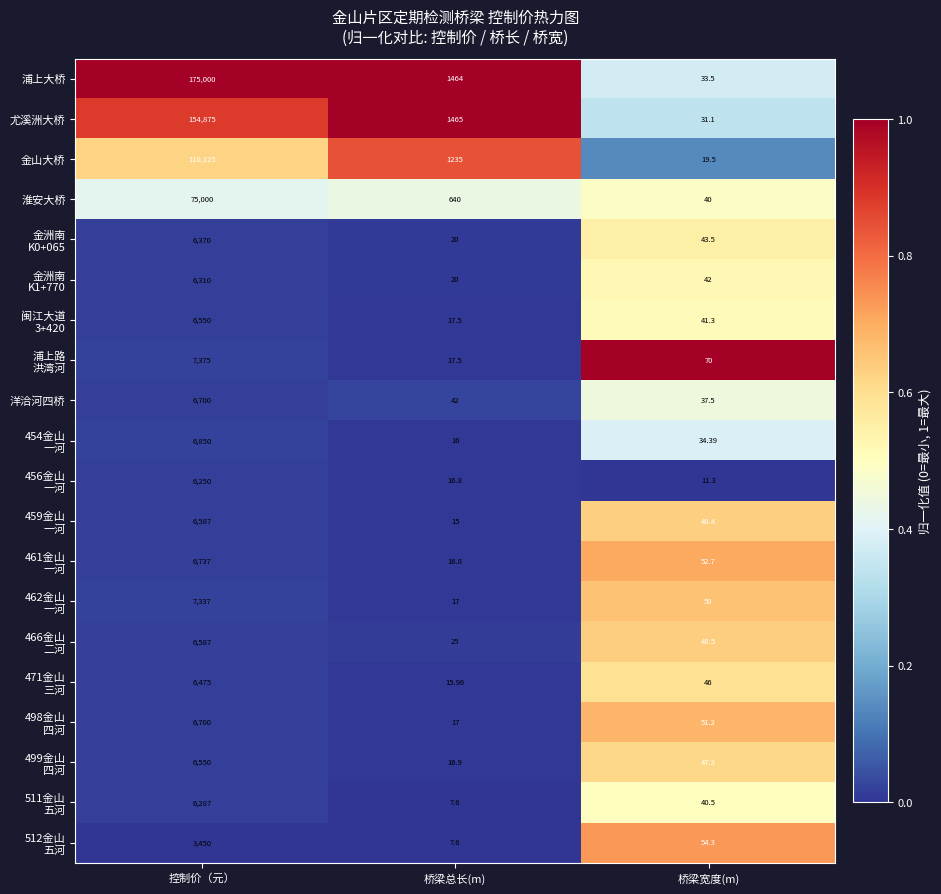

Which label corresponds to the smallest value in the chart?

桥梁总长(m)